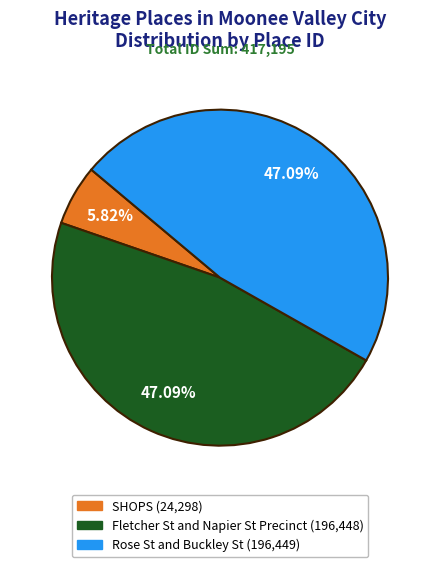

The Fletcher St and Napier St Precinct slice represents 47% of the pie. True or false?

True